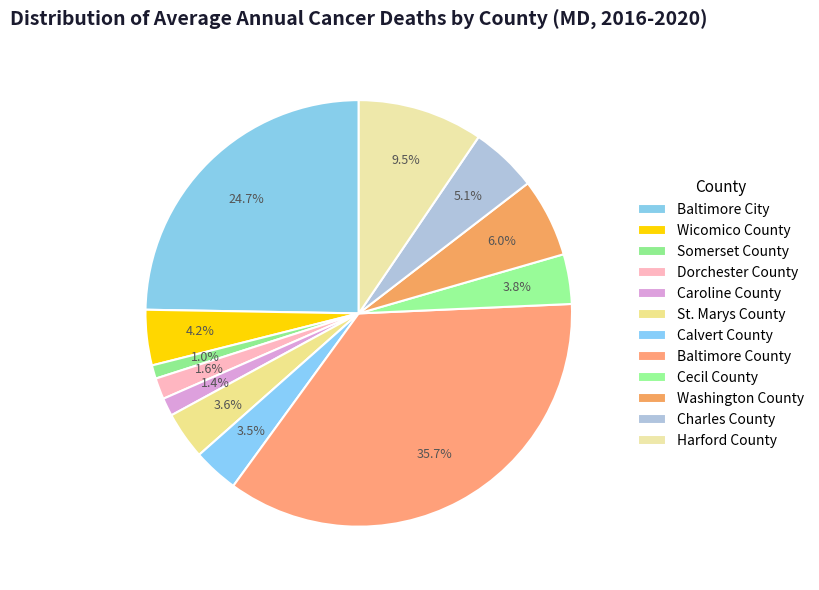

Count the number of slices in the pie.

12